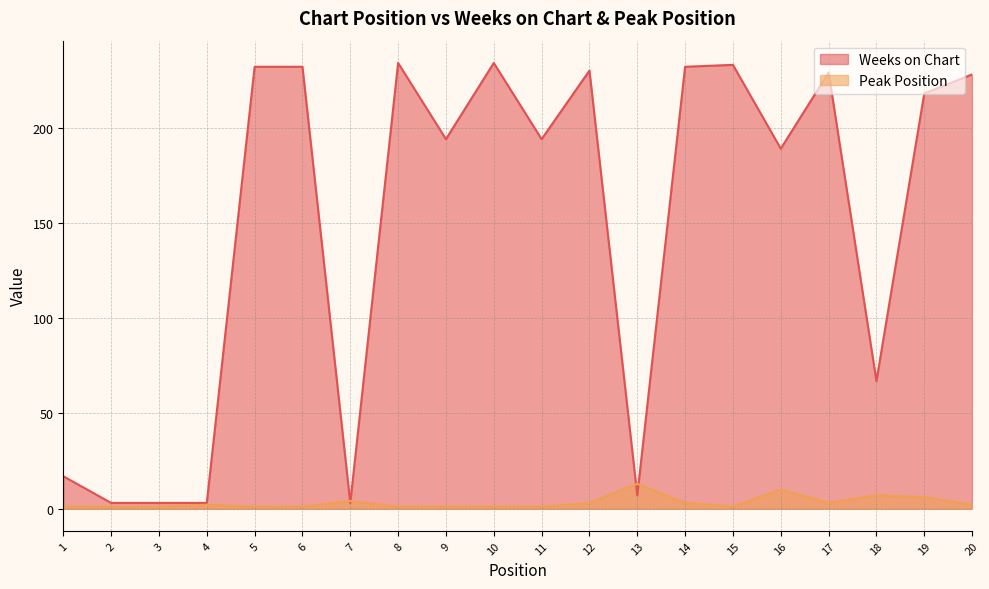

What is the minimum value for Peak Position?

1